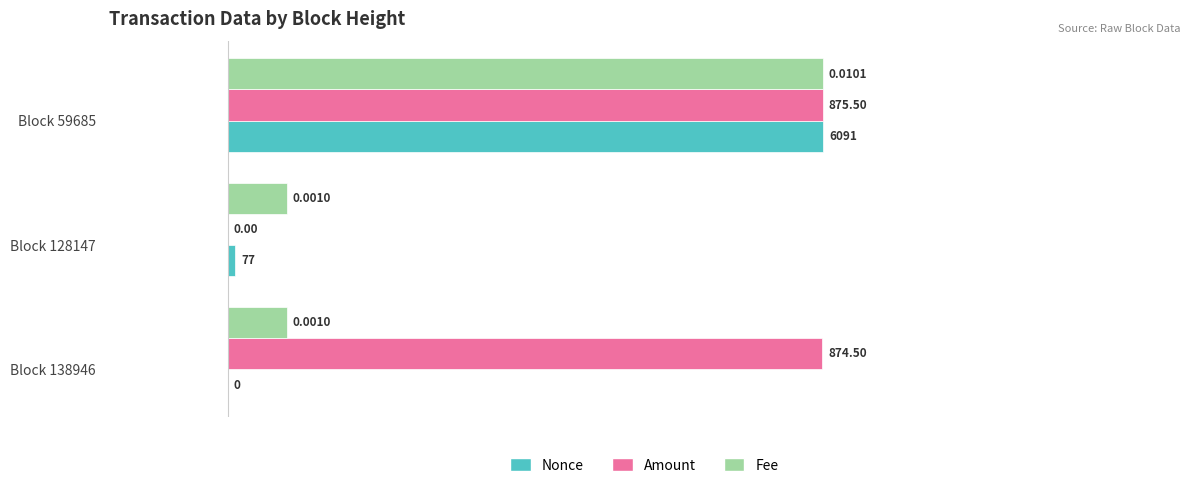

Is the value of Nonce at Block 59685 greater than the value of Fee at Block 138946?

Yes